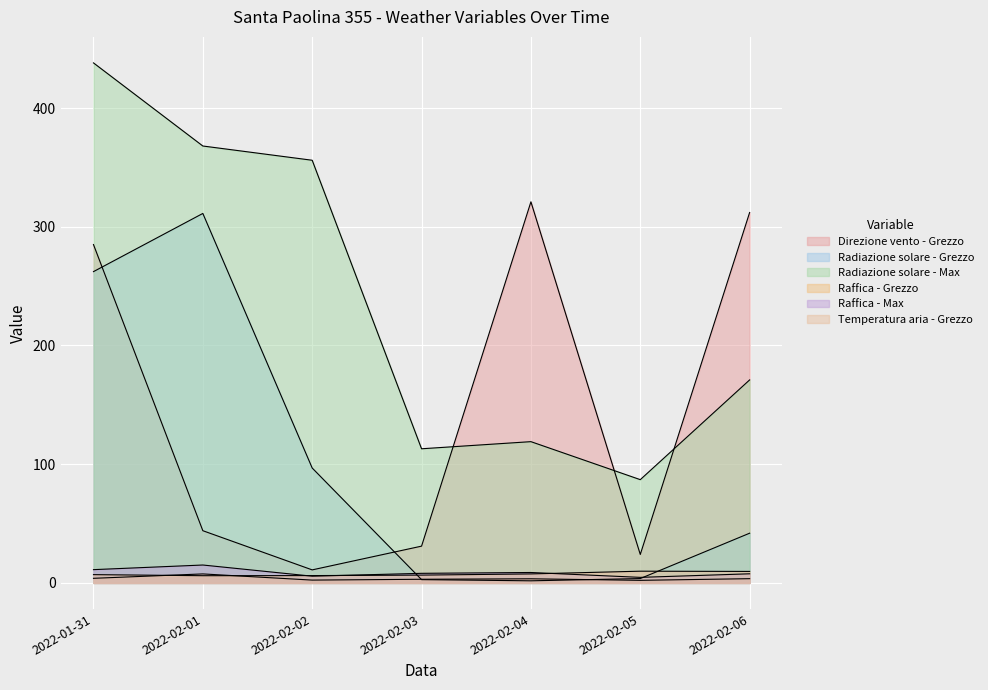

True or false: Raffica - Max and Radiazione solare - Max cross at least once.

False